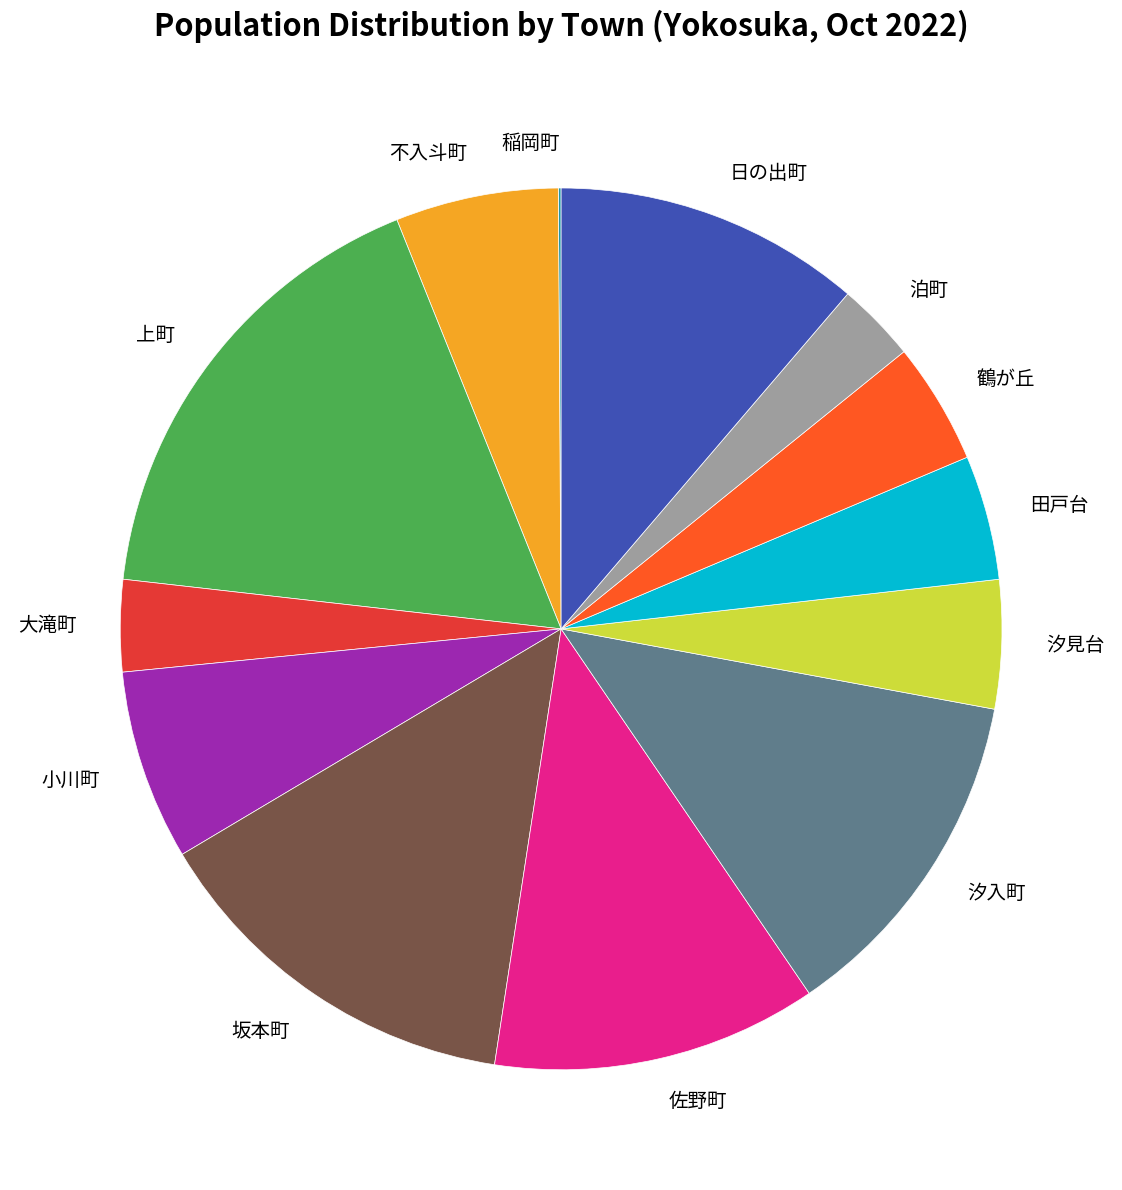

Which category has the biggest portion of the pie?

上町